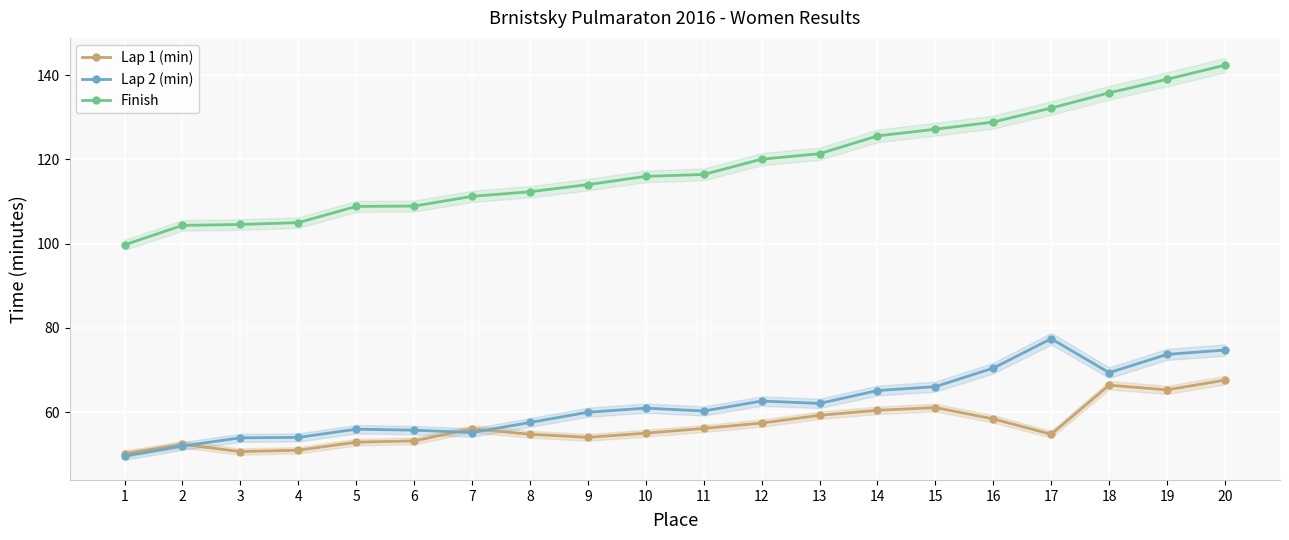

Which series has the largest range (max minus min)?

Finish